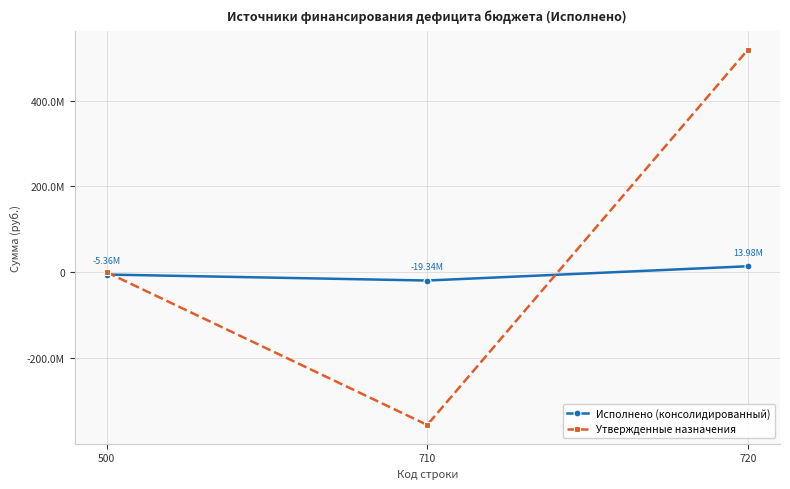

Is this an area chart (filled region under the line)?

No